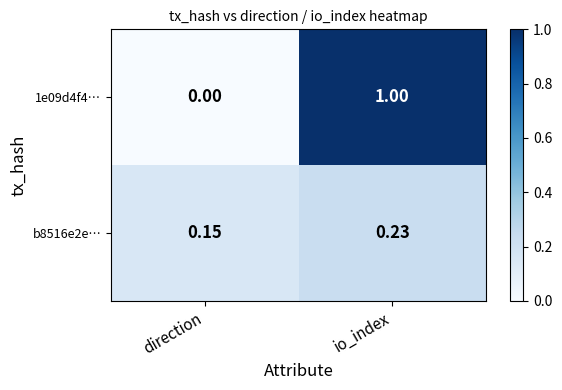

Where is b8516e2e… nearest to the value 0?

direction